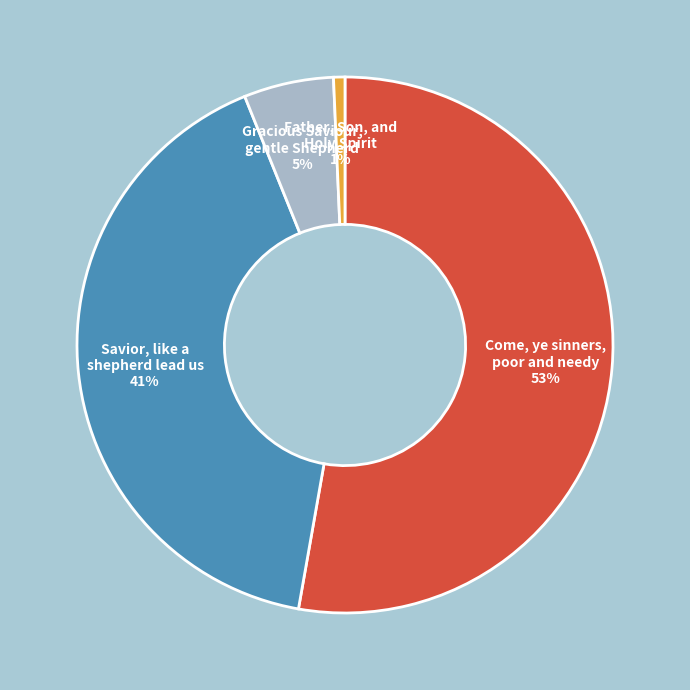

To the nearest percent, what is the average slice percentage?

25%